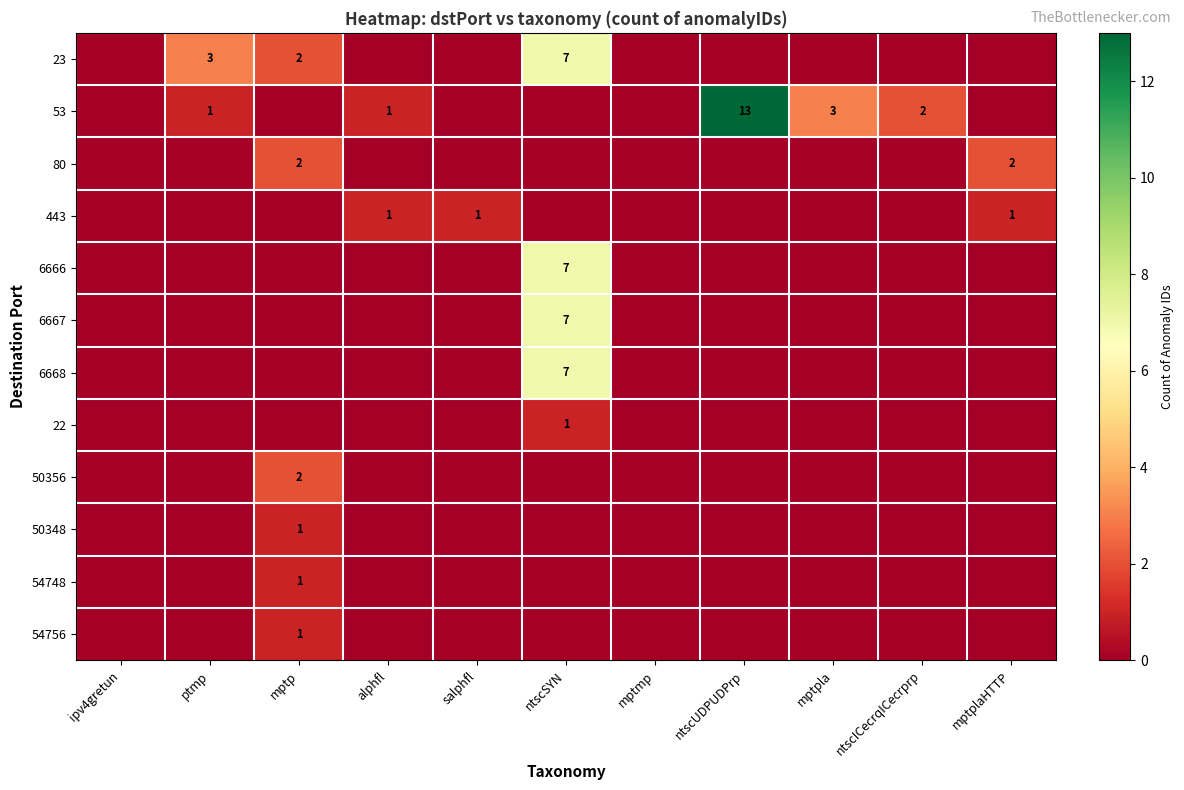

Is it true that 50356 equals 2 at mptp?

True